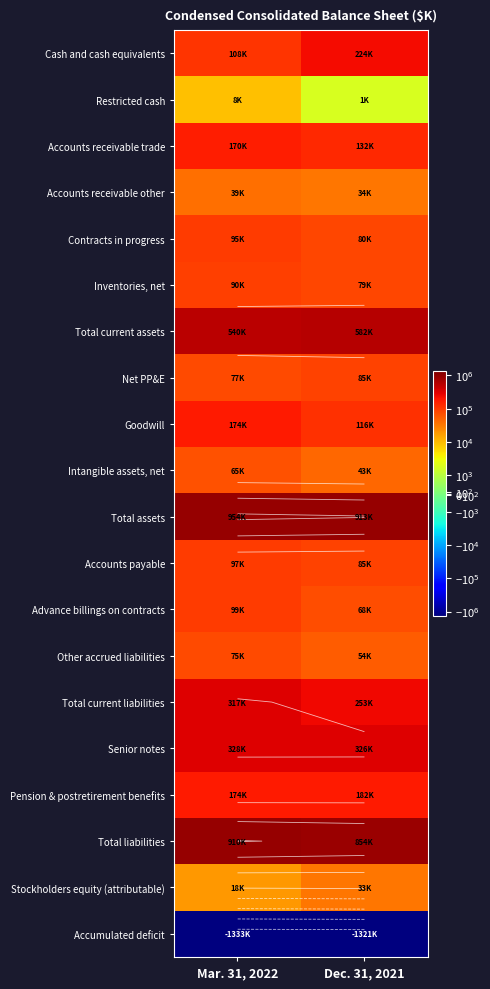

What is the maximum value shown in the chart?

954699